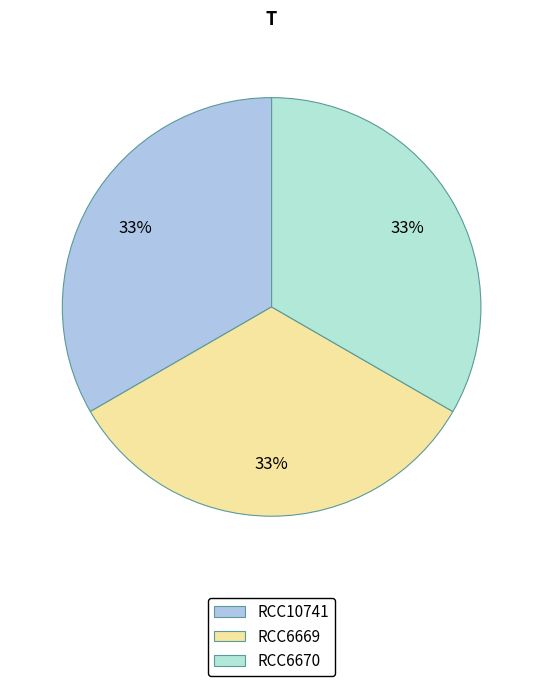

To the nearest percent, what is the average slice percentage?

33%